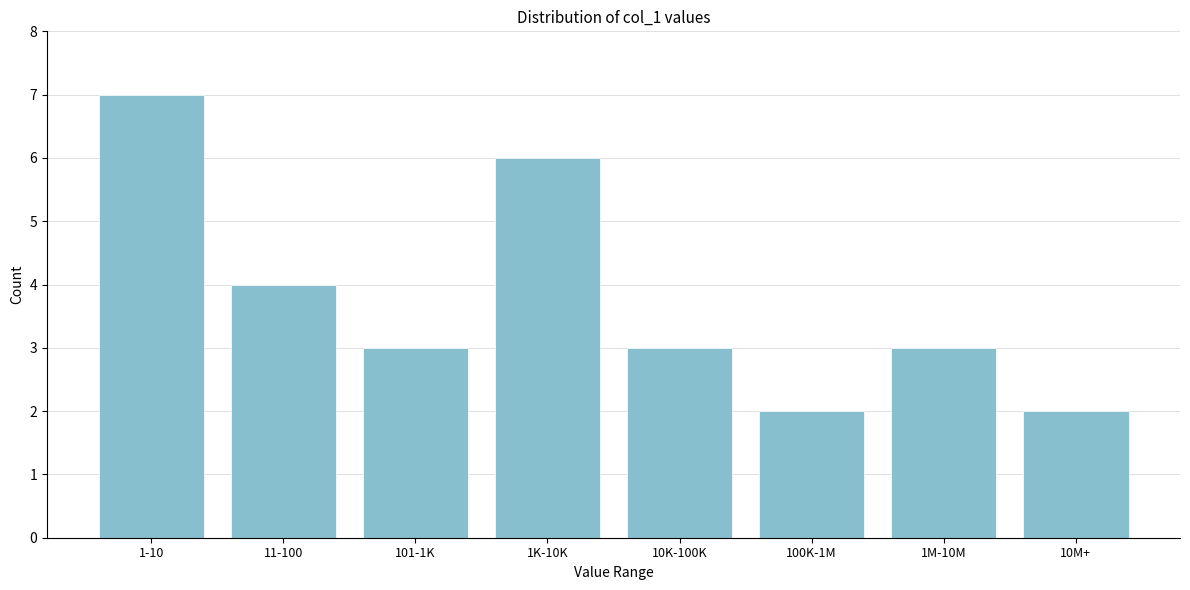

Reading right to left, transcribe all the data shown in this chart.

10M+=2	1M-10M=3	100K-1M=2	10K-100K=3	1K-10K=6	101-1K=3	11-100=4	1-10=7